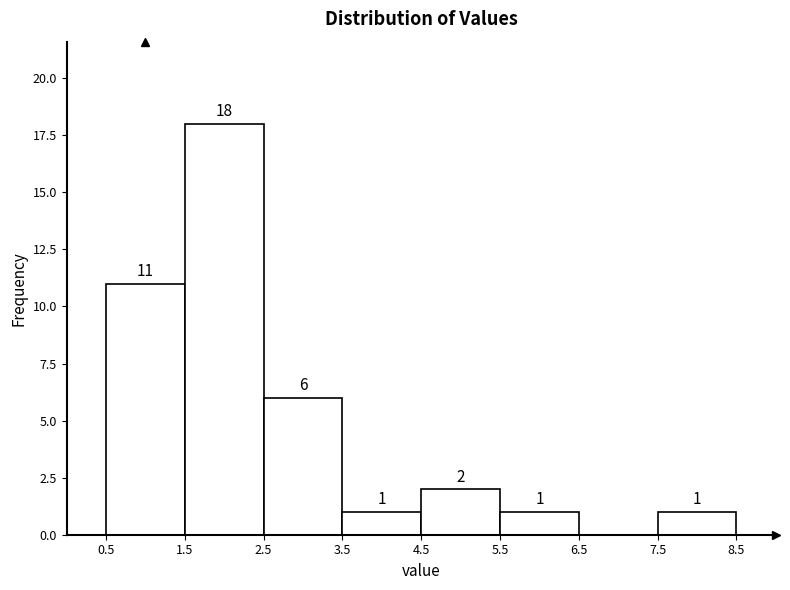

Over which range of the x-axis is the bar tallest?

1.5 to 2.5